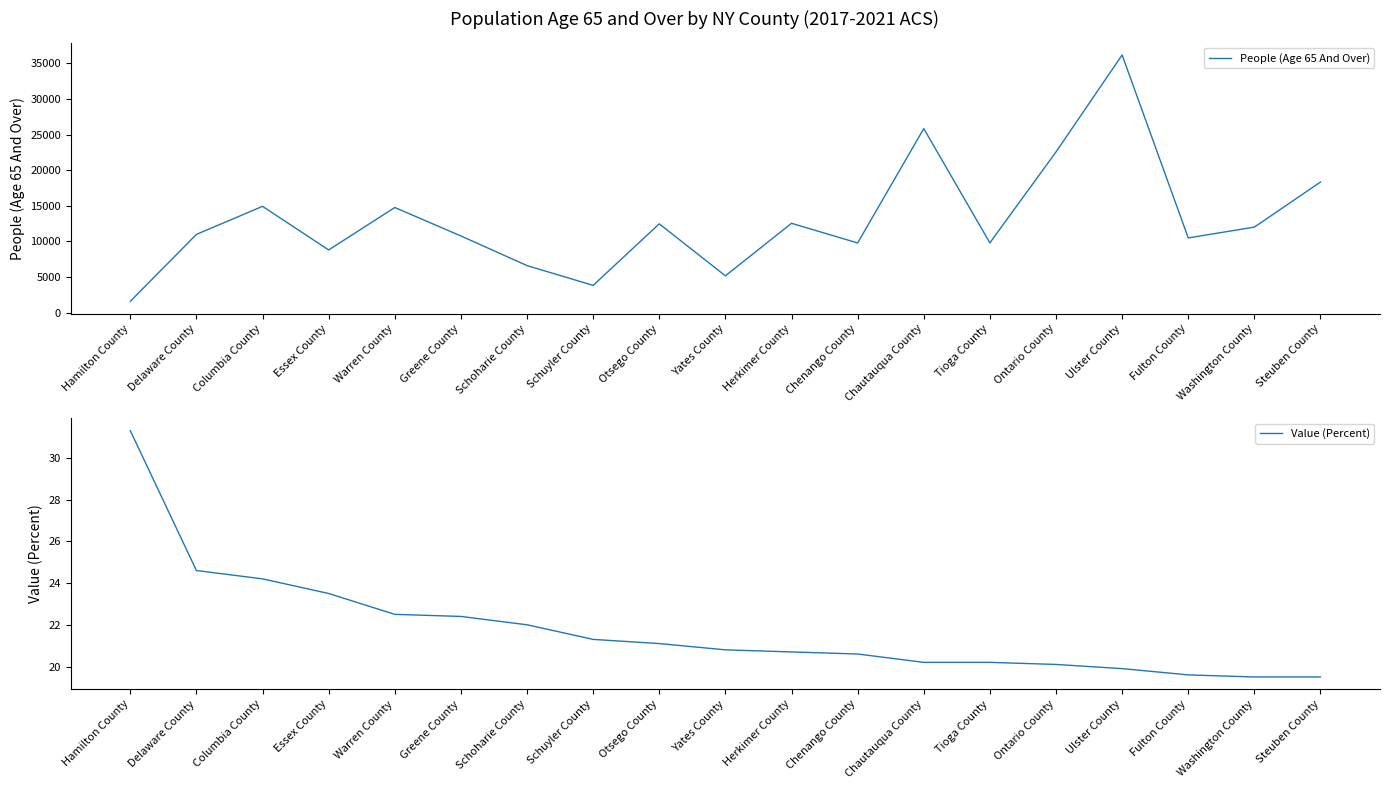

Which series has the largest range (max minus min)?

People (Age 65 And Over)